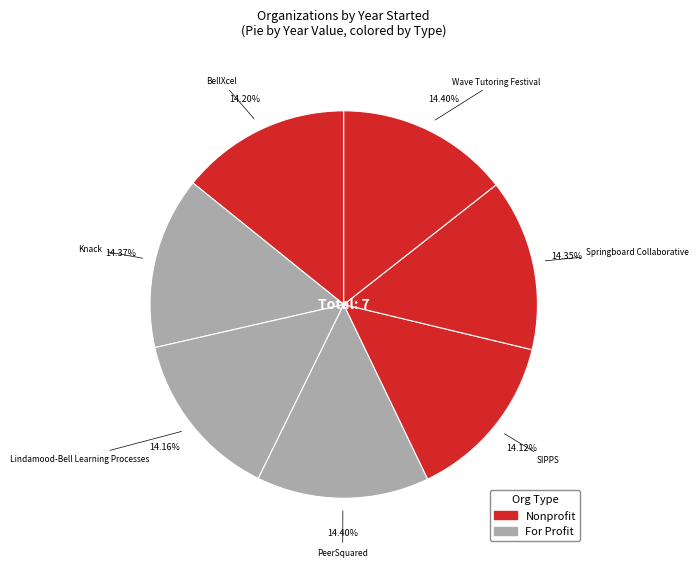

How many segments does this pie chart have?

7